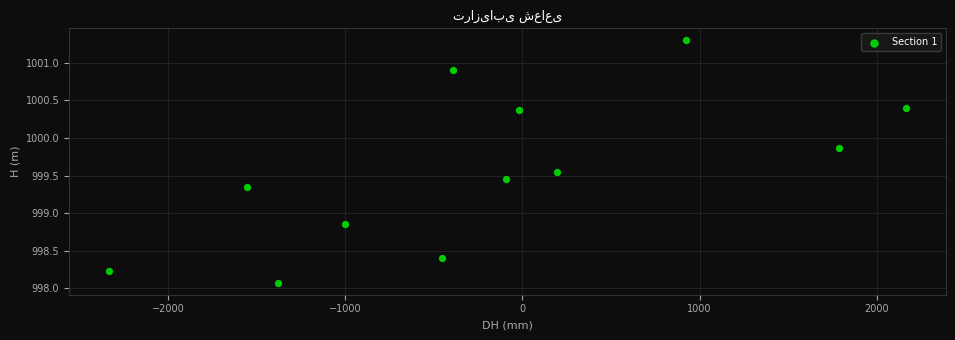

What is the range of X values (max minus min)?

4500.0